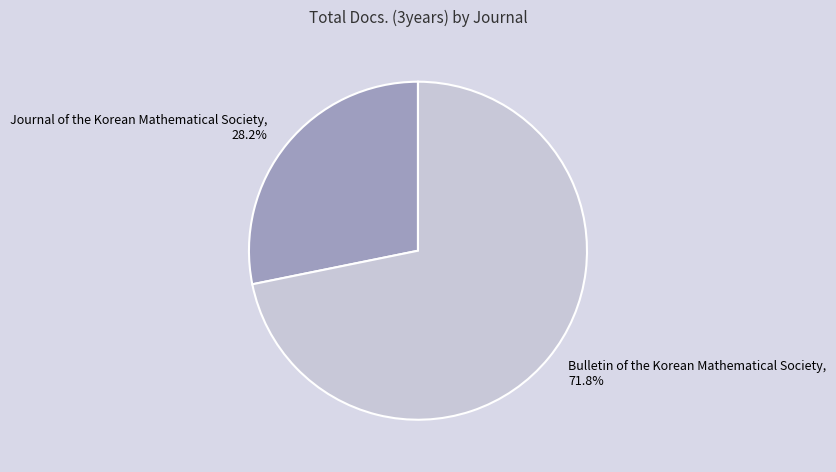

To the nearest percent, what is the average slice percentage?

50%